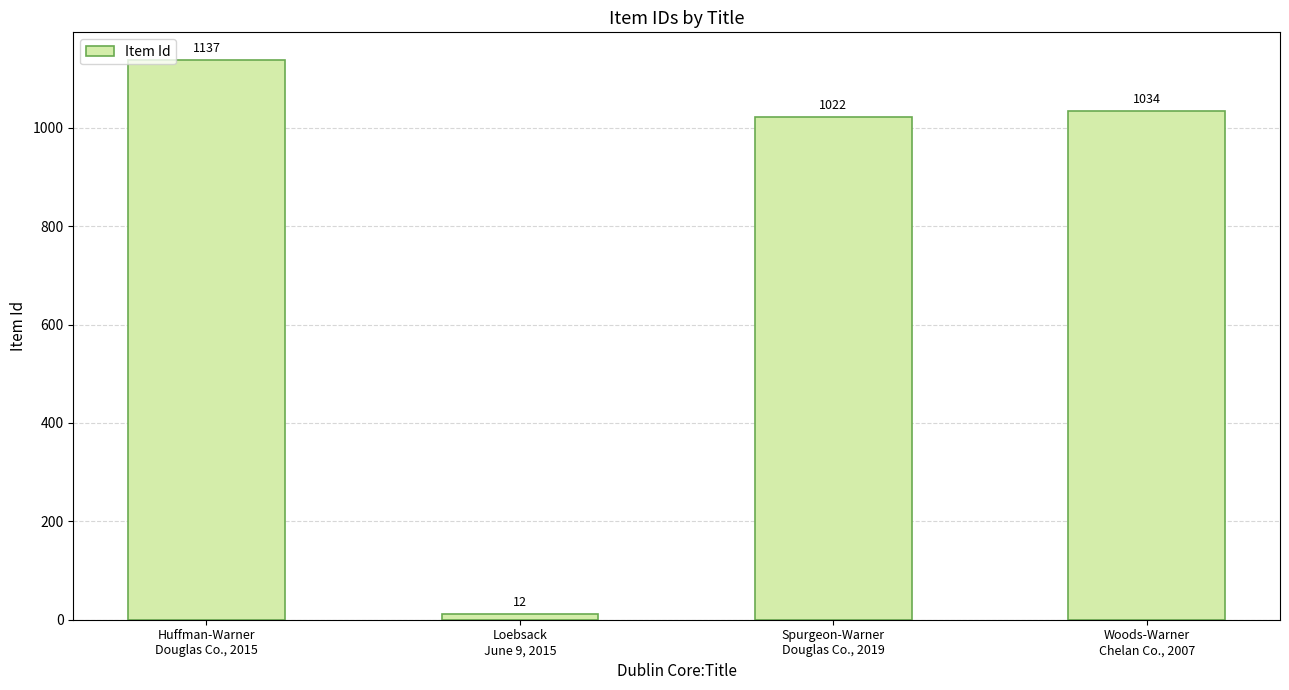

List the labels in order of value, smallest first.

Loebsack
June 9, 2015, Spurgeon-Warner
Douglas Co., 2019, Woods-Warner
Chelan Co., 2007, Huffman-Warner
Douglas Co., 2015